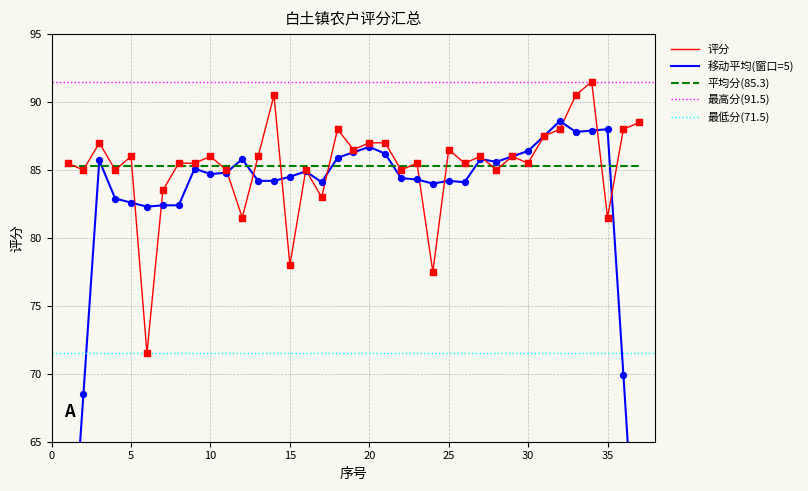

What is the ratio of the value at 1 to the value at 20?

1.0